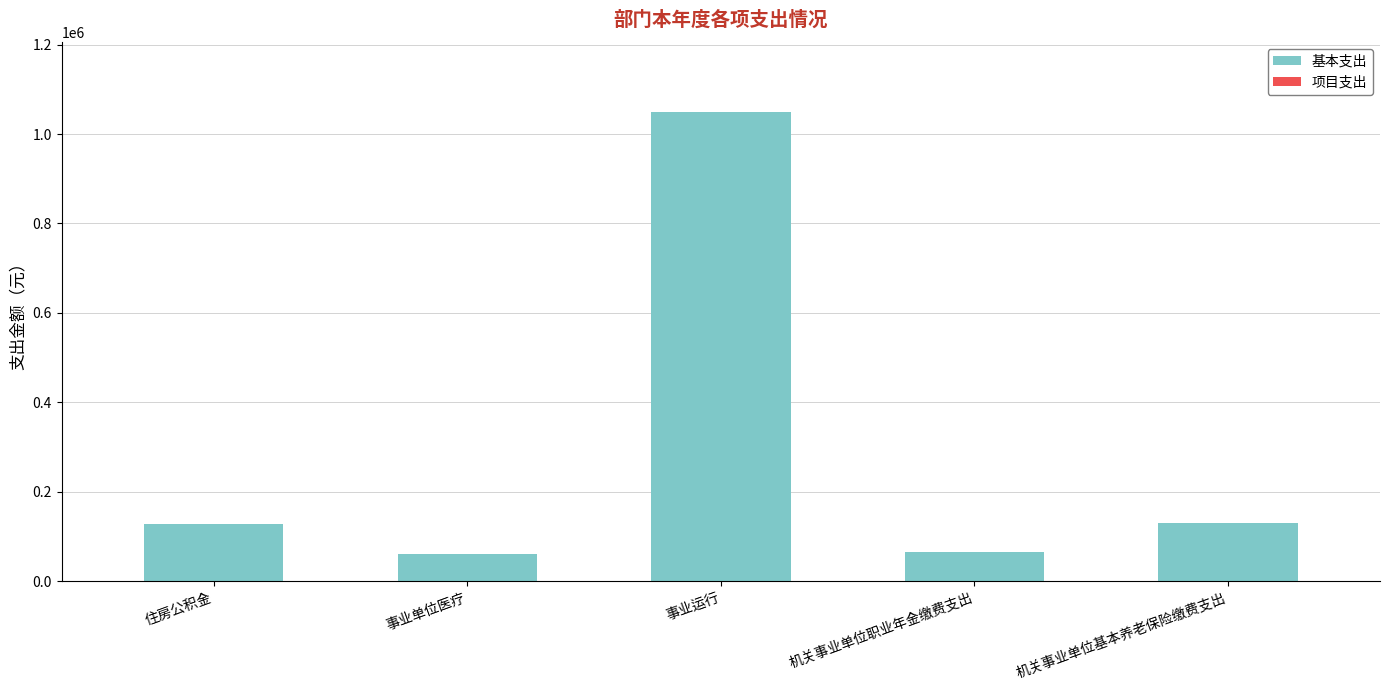

What is the difference between the maximum and second lowest values?

983734.4